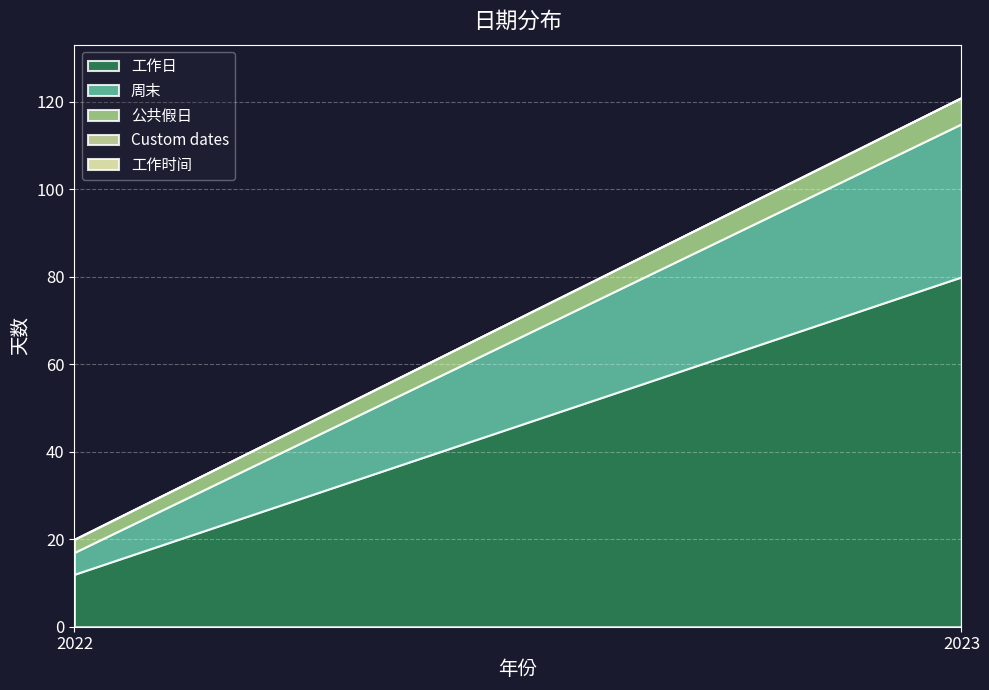

What is the difference between the 周末 values at 2022 and 2023?

30